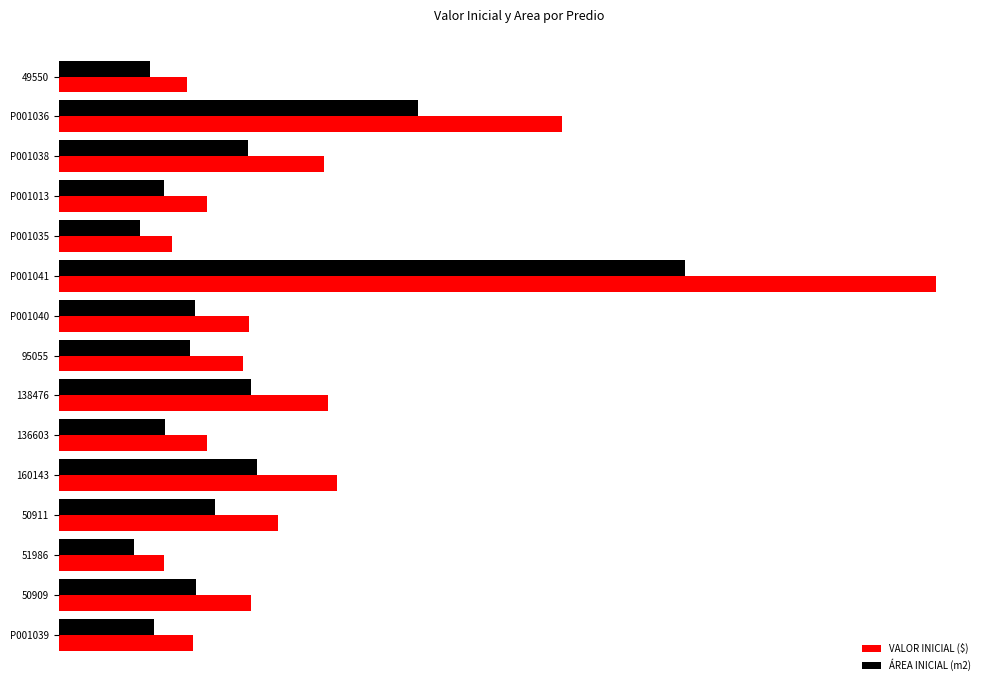

What are all the series names shown in the legend?

VALOR INICIAL ($), ÁREA INICIAL (m2)